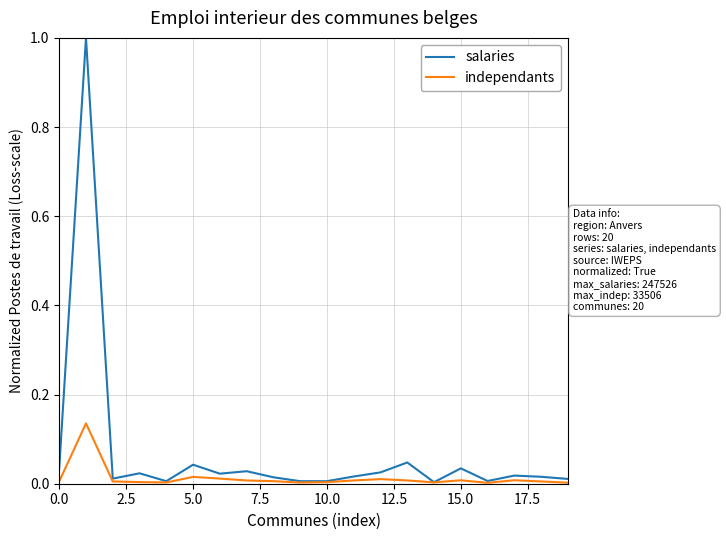

Which series has the largest total across all categories?

salaries